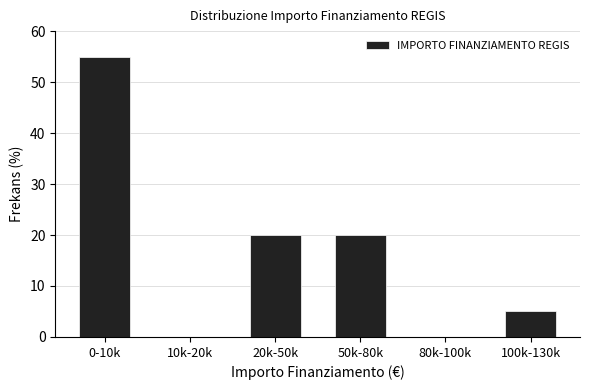

Reading left to right, what are all the values shown in this chart?

0-10k=55.0	10k-20k=0.0	20k-50k=20.0	50k-80k=20.0	80k-100k=0.0	100k-130k=5.0